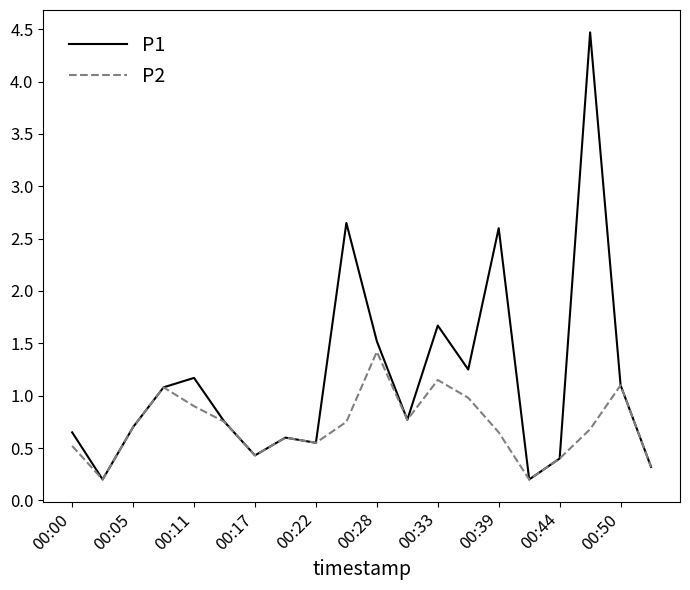

List the series in order of their overall mean, highest first.

P1, P2